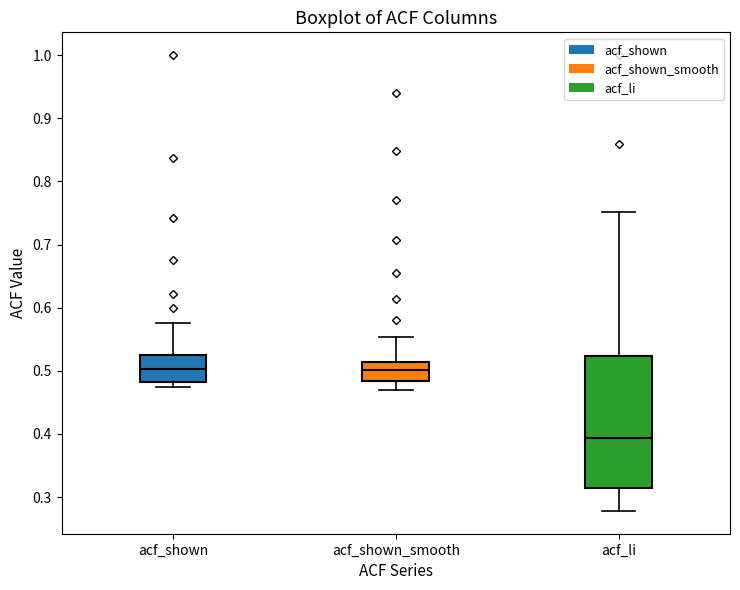

Reading left to right, read every box against the y-axis: the position of its median line, the range the box covers, and the ends of its whiskers. The values are not printed on the chart, so give them approximately, as read against the axis.

acf_shown: median 0.50, box 0.48 to 0.53, whiskers 0.47 to 0.58
acf_shown_smooth: median 0.50, box 0.48 to 0.51, whiskers 0.47 to 0.55
acf_li: median 0.39, box 0.31 to 0.52, whiskers 0.28 to 0.75